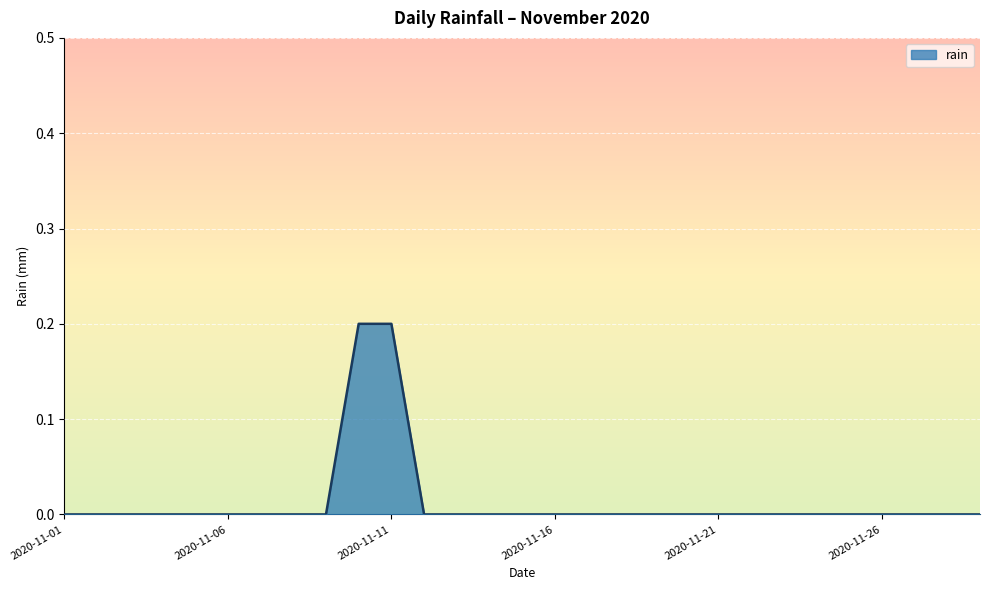

How many lines are shown in the chart?

1